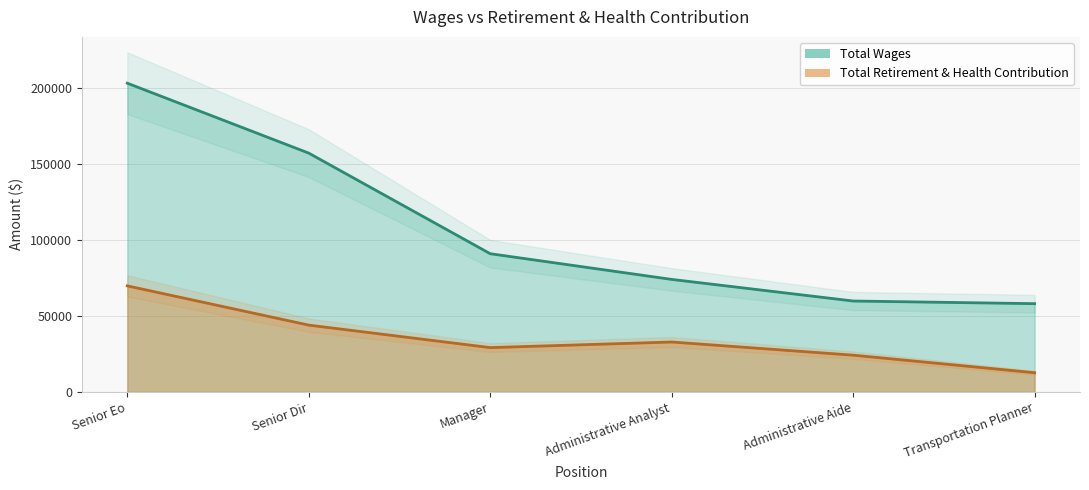

Rank the series by their maximum value, from highest to lowest.

Total Wages, Total Retirement & Health Contribution